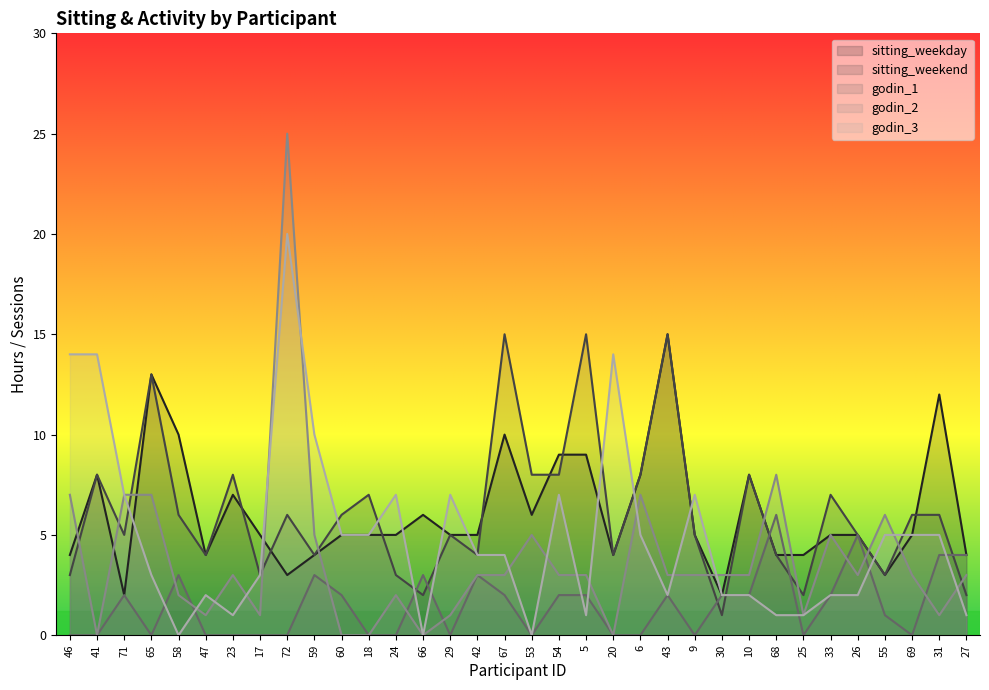

Which label corresponds to the smallest value in the chart?

46